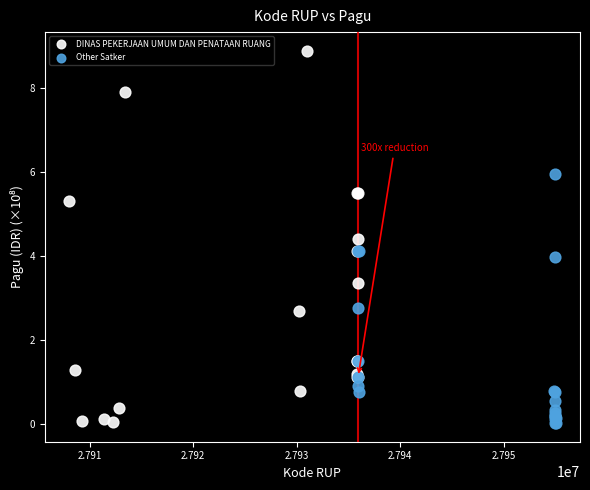

Which series contains the highest Y value?

DINAS PEKERJAAN UMUM DAN PENATAAN RUANG